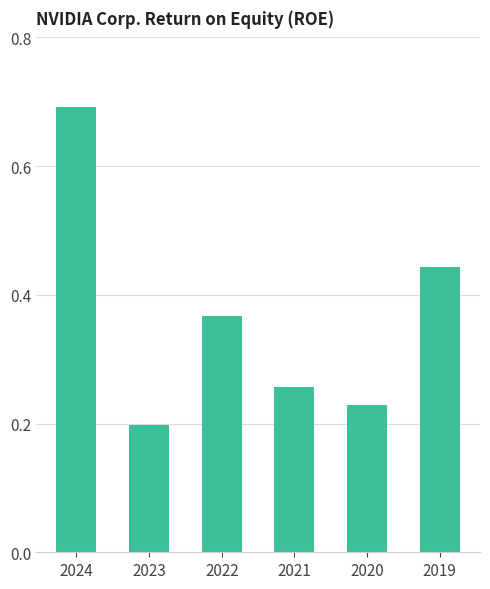

Does the chart contain any negative values?

No